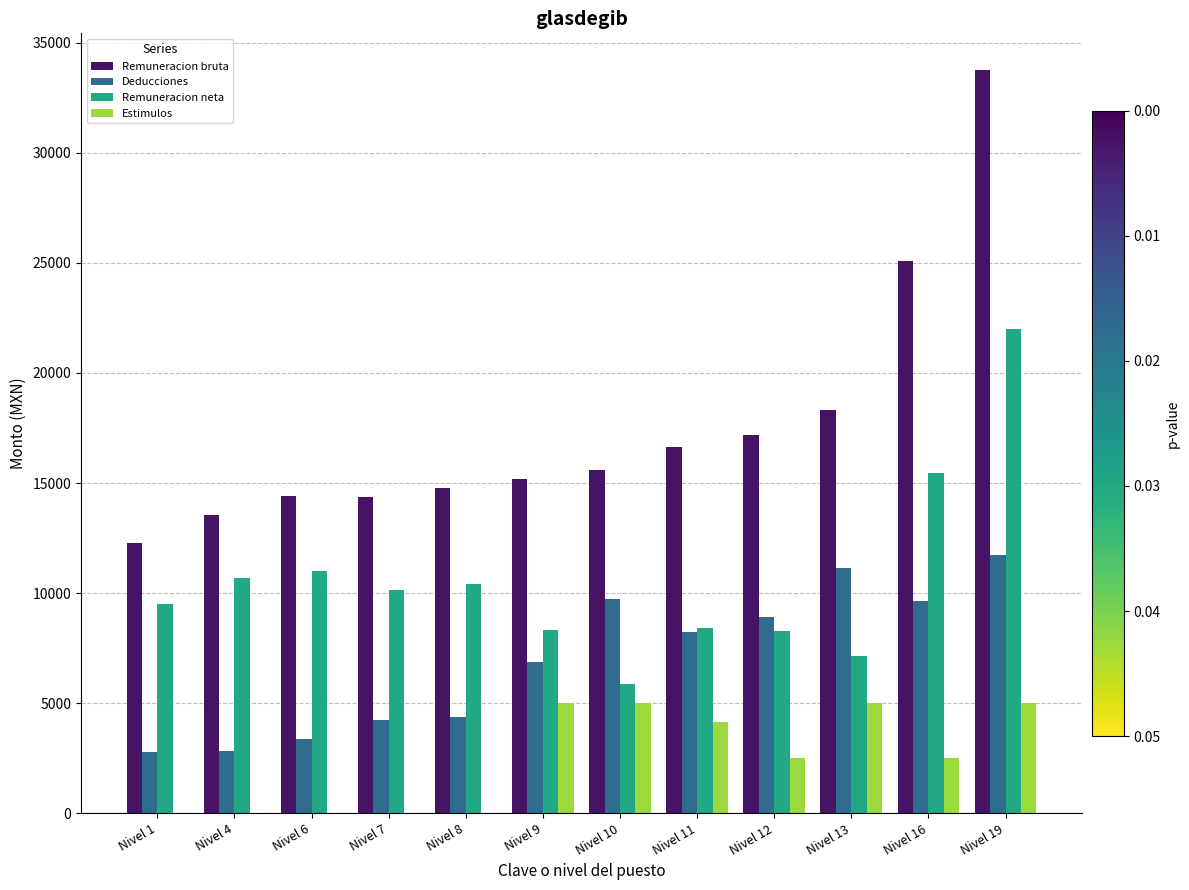

What is the total value across all series at Nivel 10?

36190.0